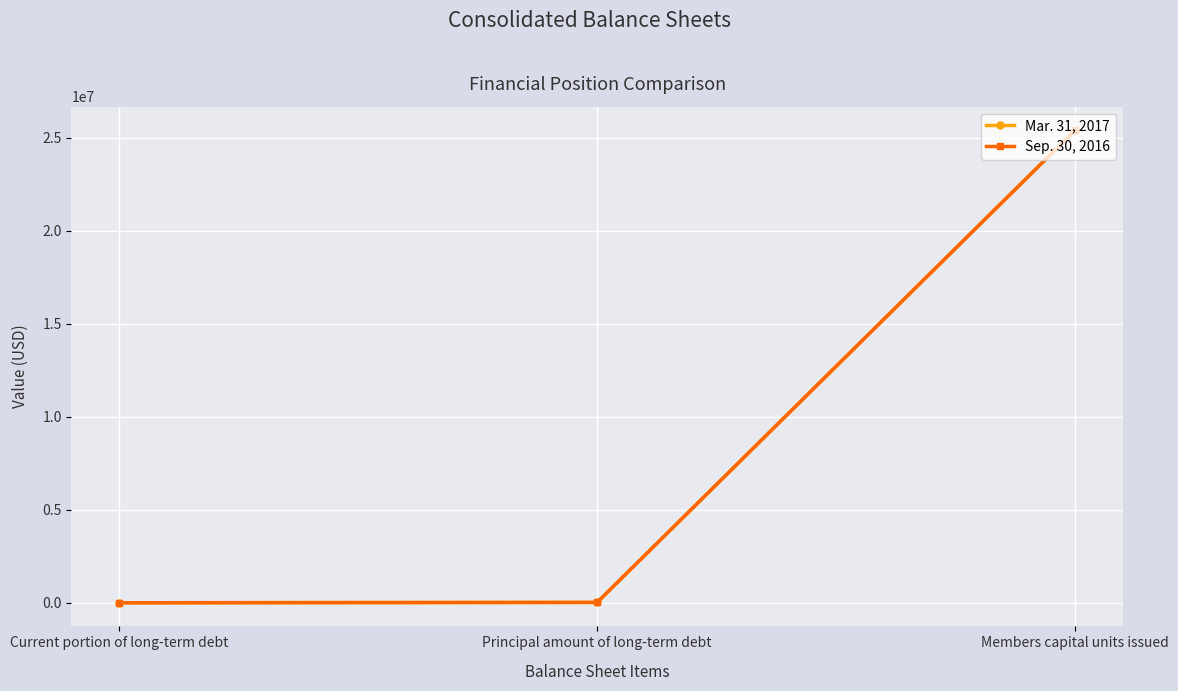

At which category does the chart reach its peak across all series?

Members capital units issued